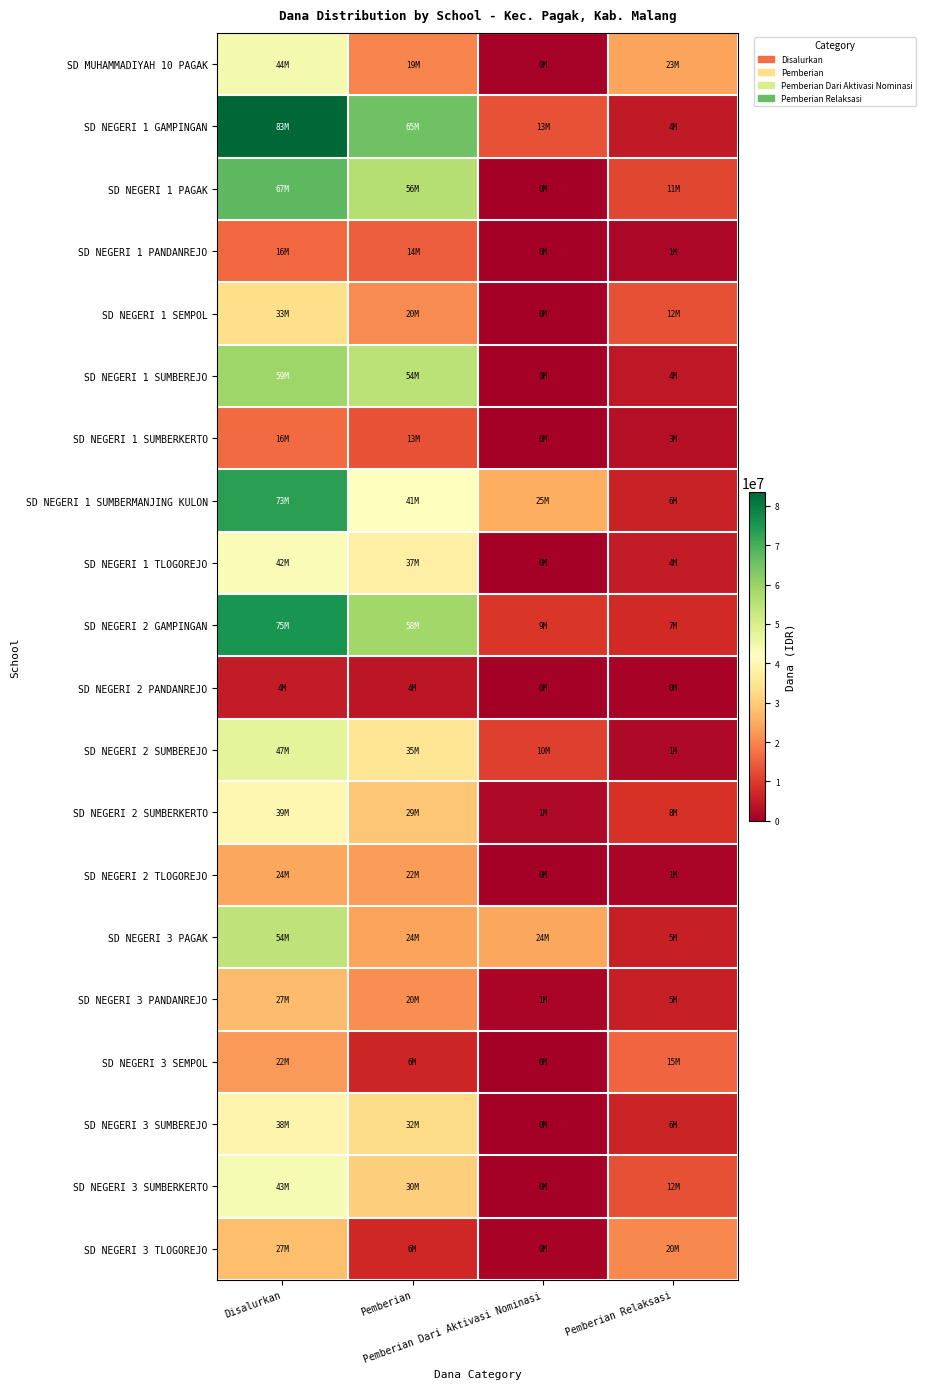

Which series has the largest range (max minus min)?

SD NEGERI 1 GAMPINGAN